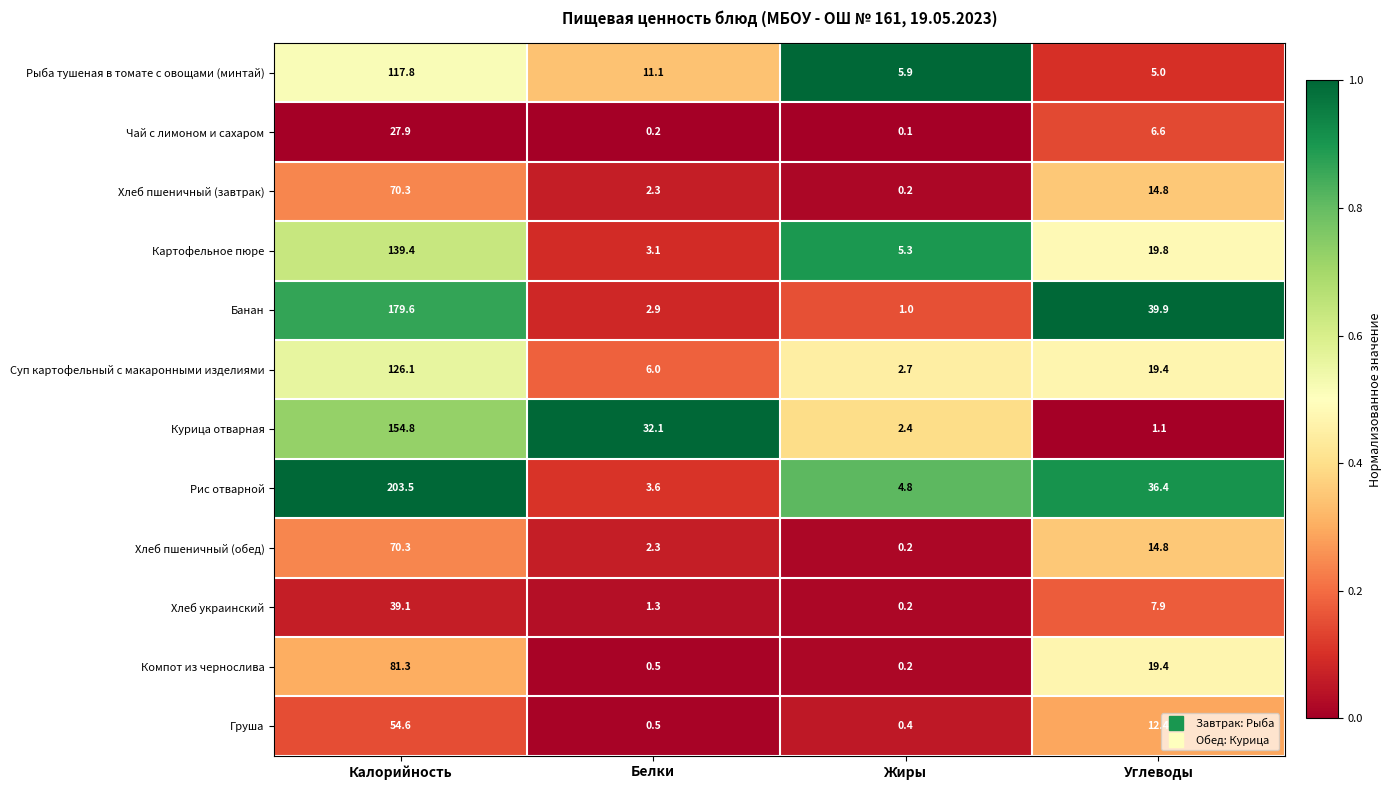

Which series has the largest total across all categories?

Рис отварной